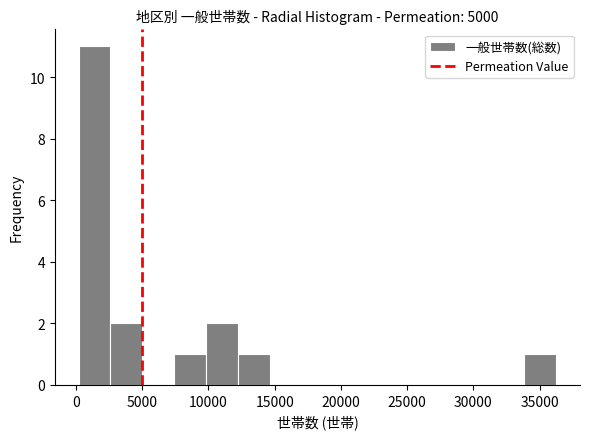

Over which range of the x-axis is the bar tallest?

0 to 2500